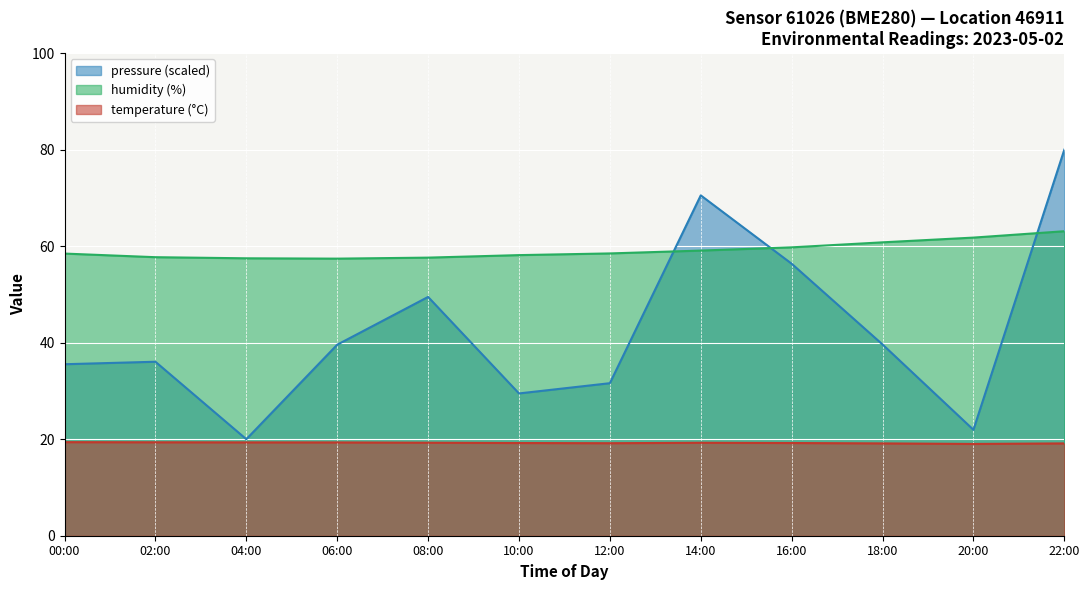

What is the greatest value displayed?

80.0